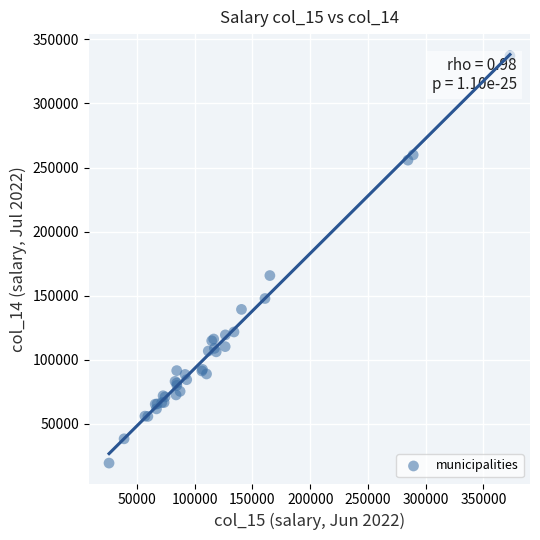

What Y value in the scatter plot is closest to 178328?

165739.7